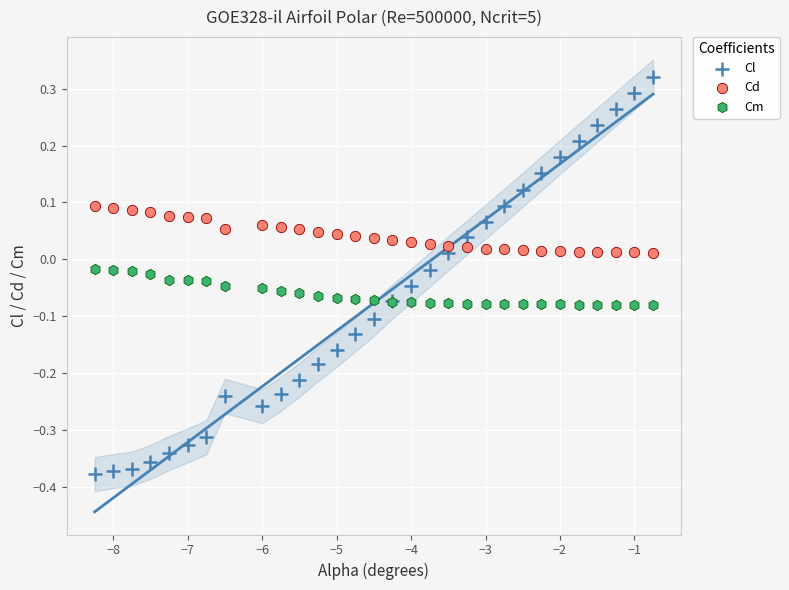

Which series has the widest spread of Y values?

Cl